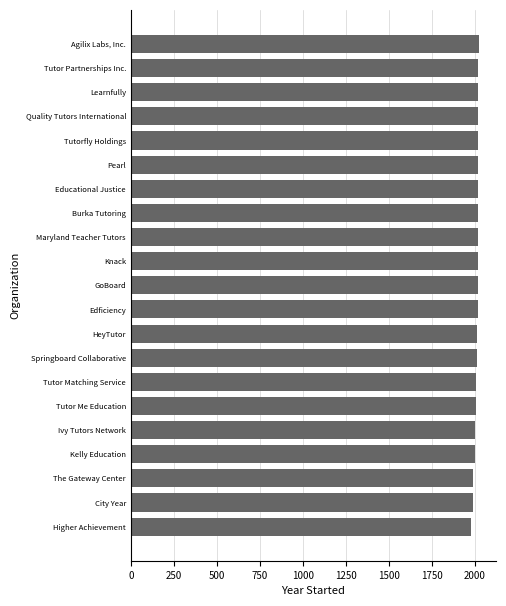

What is the smallest value displayed?

1975